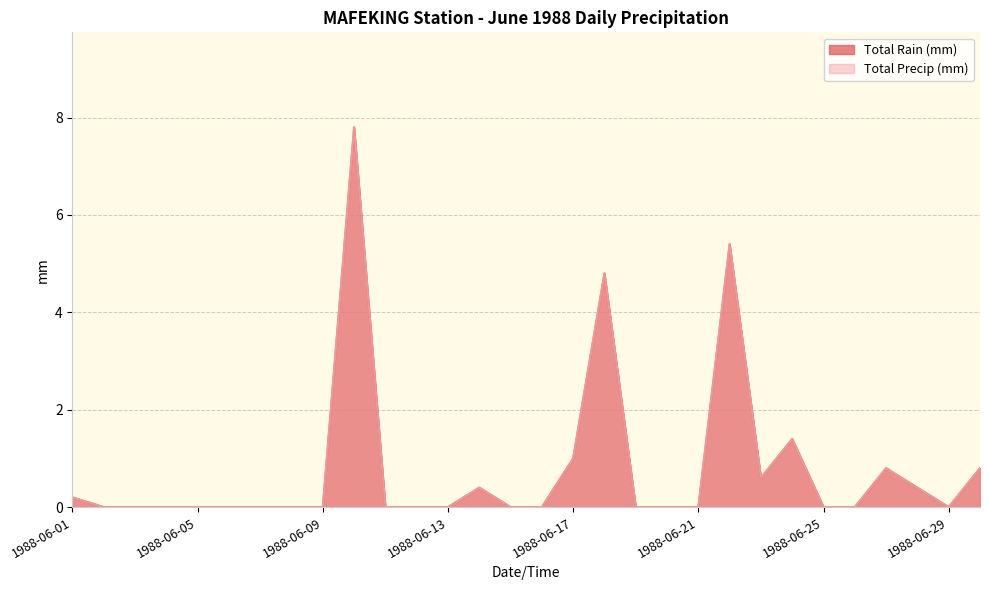

Does the chart display data point markers on the line(s)?

No